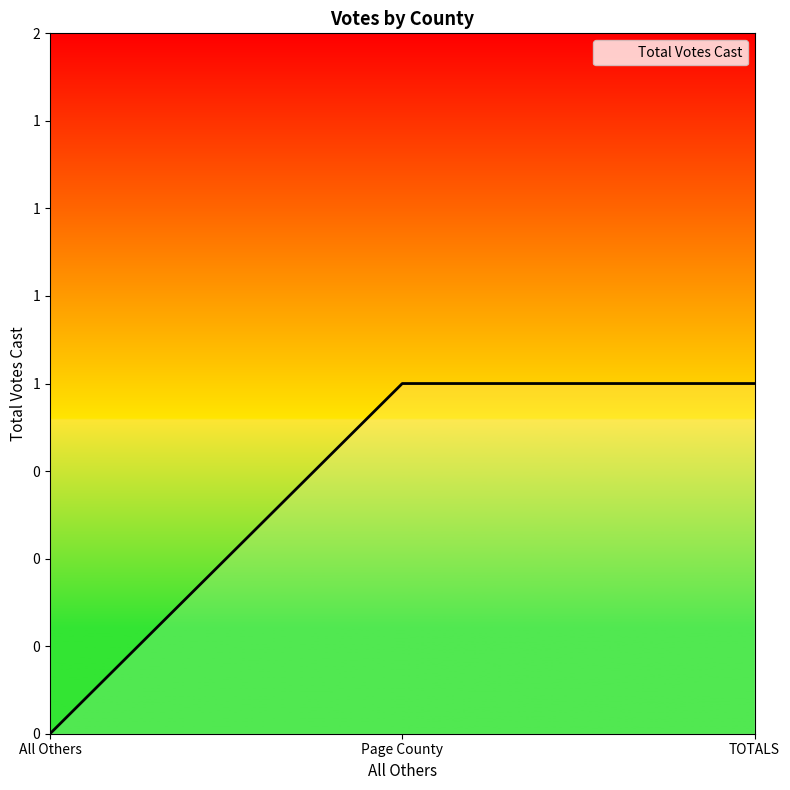

Between TOTALS and All Others, which is larger?

TOTALS